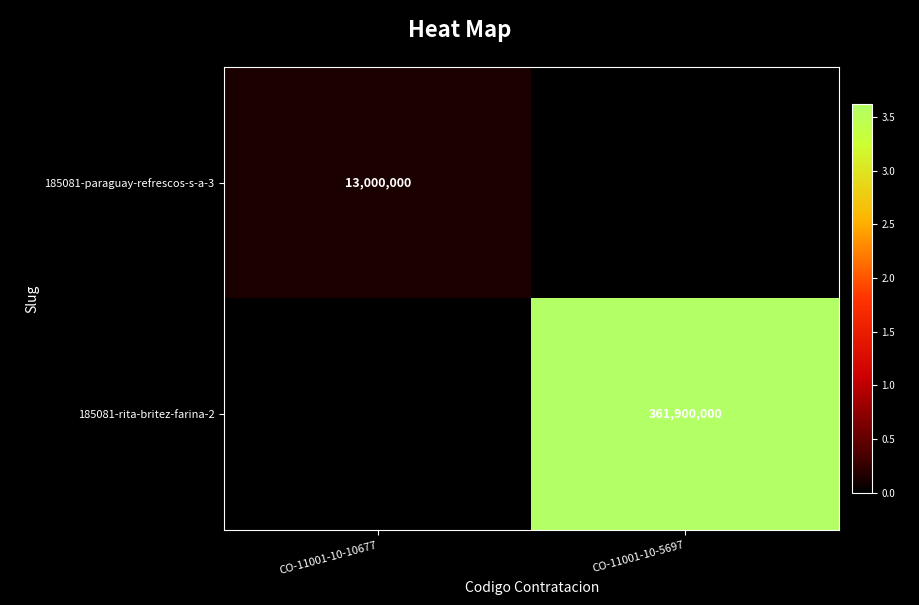

The value of 185081-paraguay-refrescos-s-a-3 at CO-11001-10-10677 is 13000000. True or false?

True